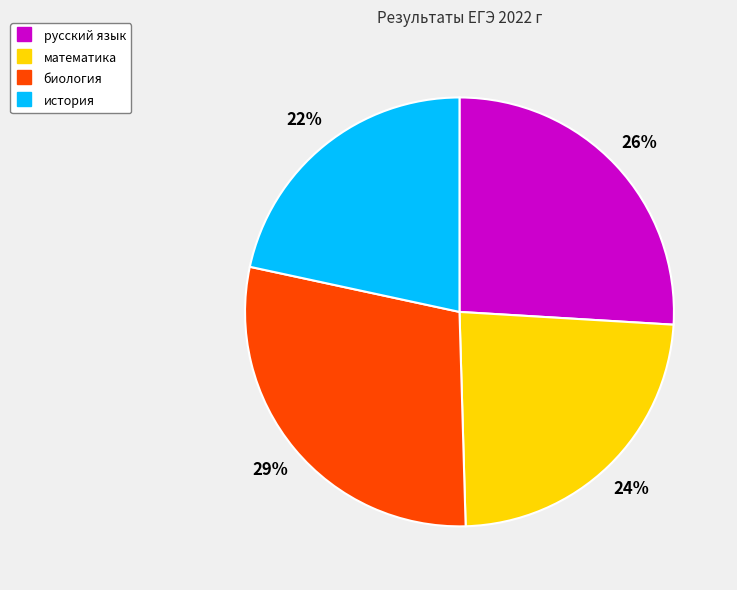

True or false: русский язык accounts for 26% of the total.

True